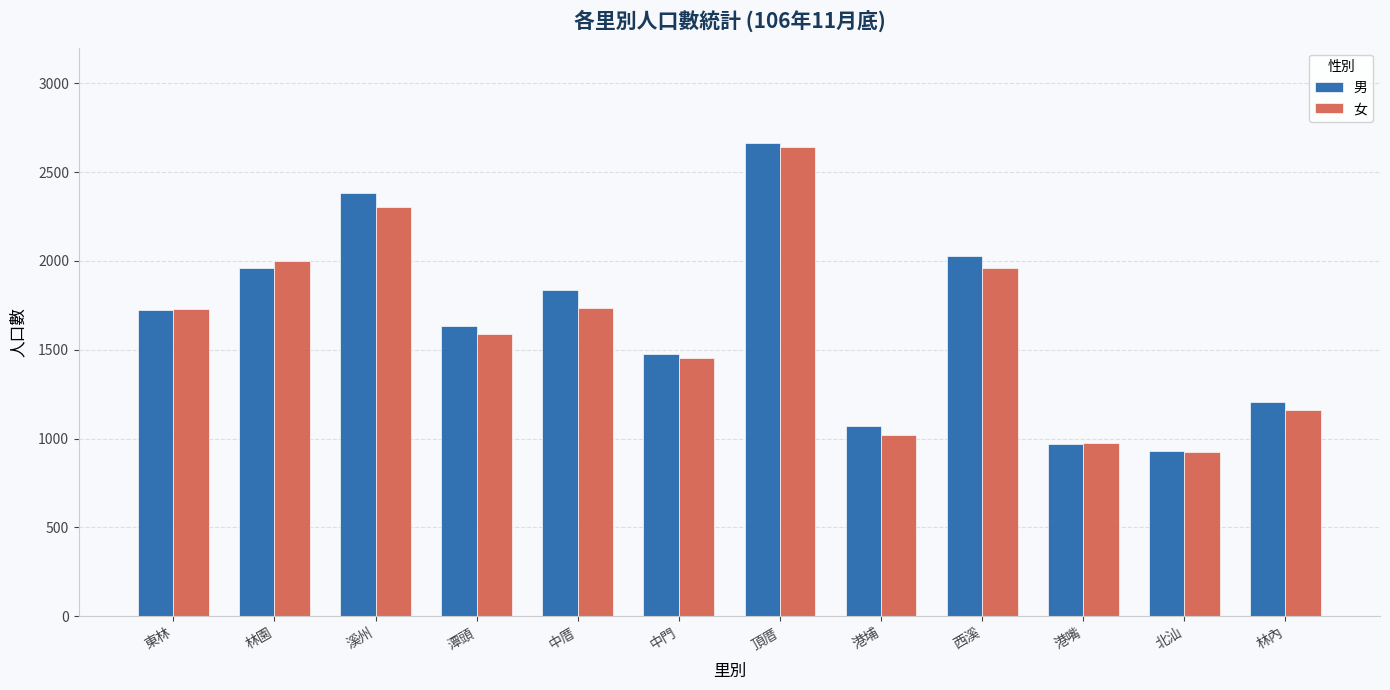

At which label does 男 reach its minimum?

北汕